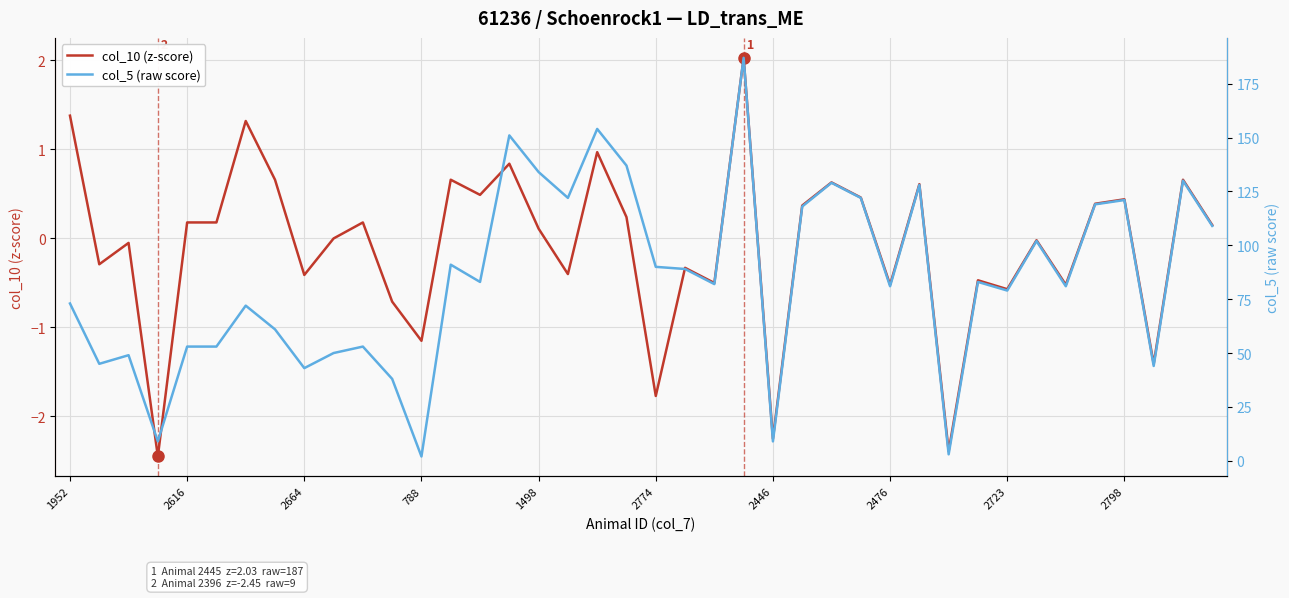

How many values in col_10 (z-score) are above zero?

21